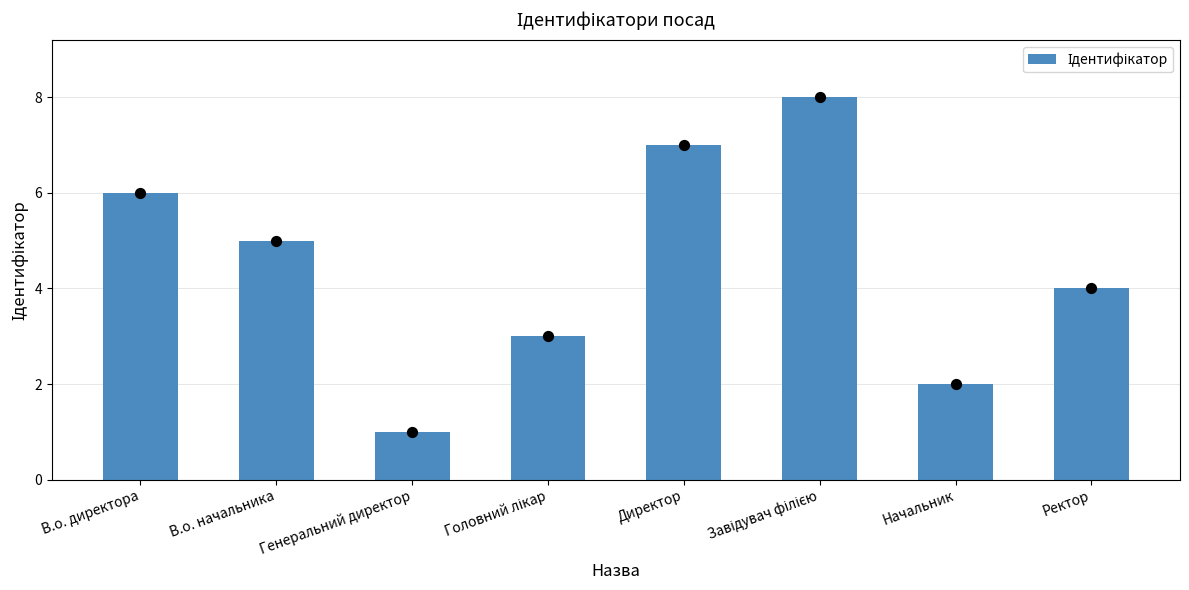

Which has a higher value, Ректор or Генеральний директор?

Ректор